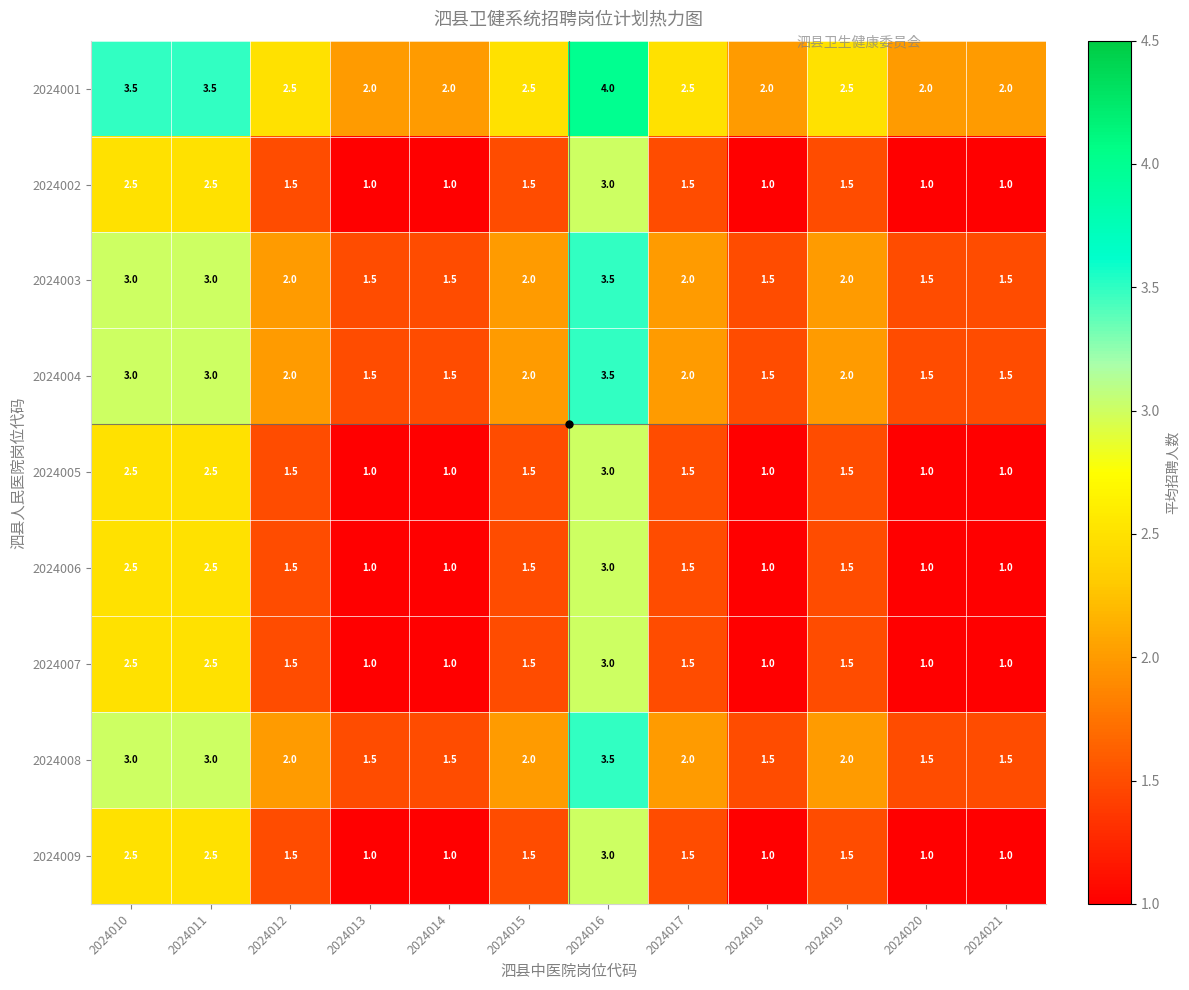

What is the total value across all series at 2024020?

11.5